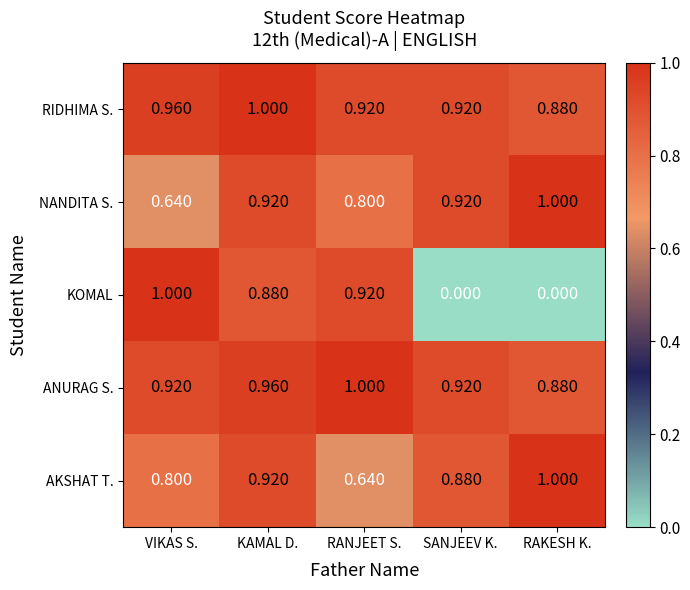

Where is ANURAG S. nearest to the value 0?

RAKESH K.